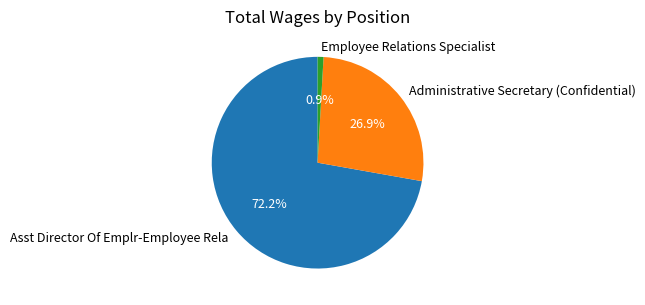

The Asst Director Of Emplr-Employee Rela slice represents 72% of the pie. True or false?

True